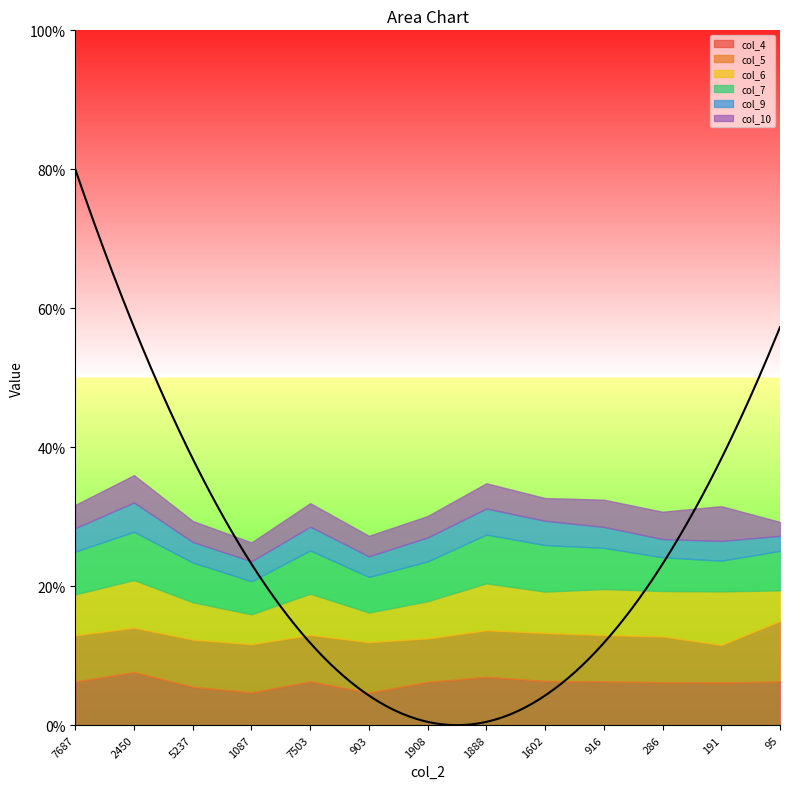

Reading left to right, list all the values displayed in this chart.

col_4: 37.6	45.8	33.1	28.2	37.8	28.0	37.3	41.7	38.1	37.7	37.1	36.8	37.7
col_5: 40.0	38.4	40.8	41.7	40.1	43.7	37.6	40.3	41.5	40.1	39.5	32.5	52.2
col_6: 35.3	41.1	32.2	25.8	35.6	25.5	32.1	40.4	35.7	39.7	39.2	46.2	26.5
col_7: 37.0	41.7	34.4	28.6	37.4	30.8	34.4	42.2	40.2	35.6	29.2	26.5	34.1
col_9: 20.3	25.3	17.7	17.2	20.5	17.8	20.7	22.5	21.0	18.1	15.7	17.1	13.0
col_10: 20.0	23.6	18.1	16.3	20.3	17.7	18.5	21.8	19.6	23.5	23.6	30.0	12.0